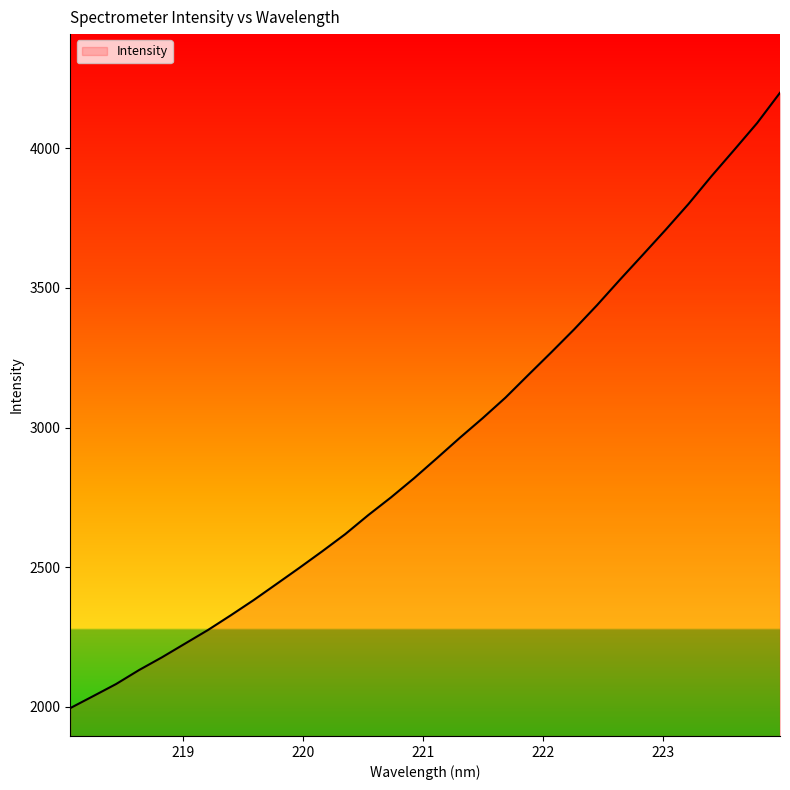

What is the minimum value shown in the chart?

1996.0